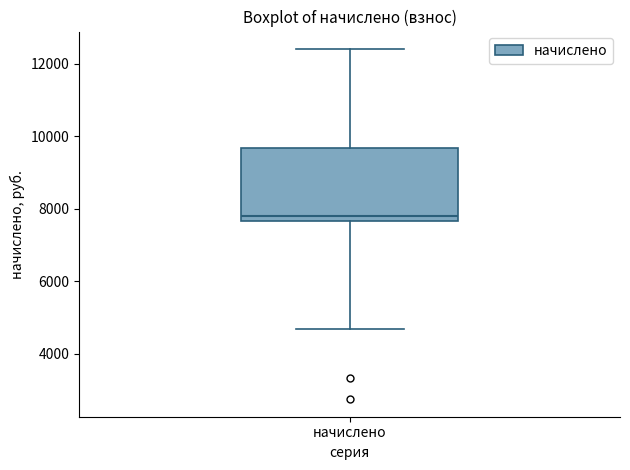

Read this box plot against the y-axis: the position of the median line, the range covered by the box, and the ends of both whiskers. The values are not printed on the chart, so give them approximately, as read against the axis.

median 7800, box 7600 to 9600, whiskers 4600 to 12400